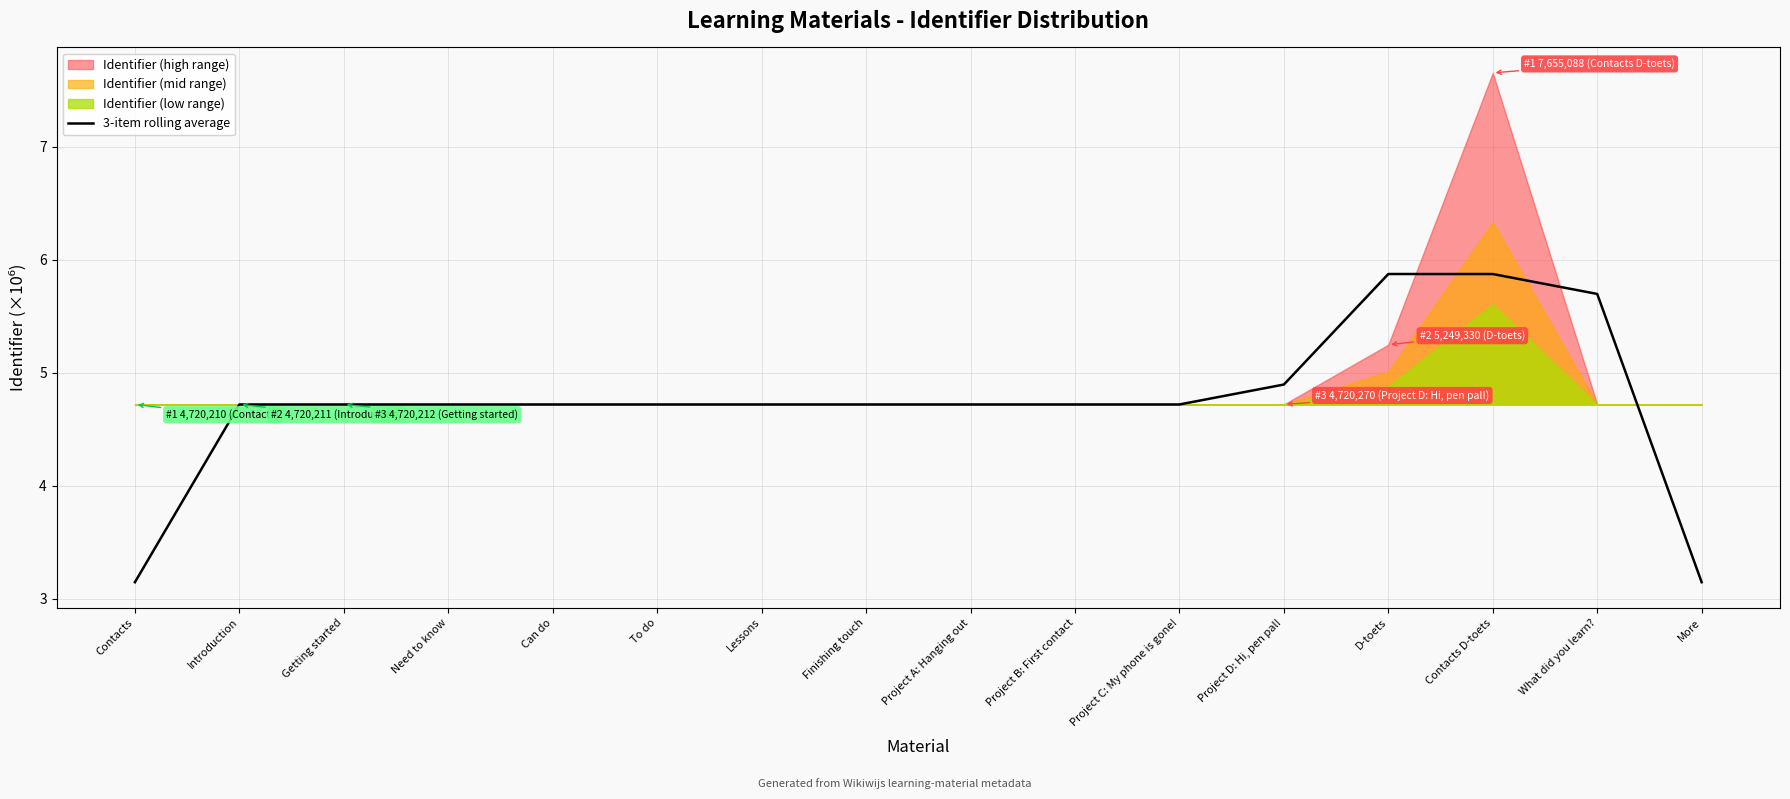

What is the label of the 14th point from the right?

Getting started